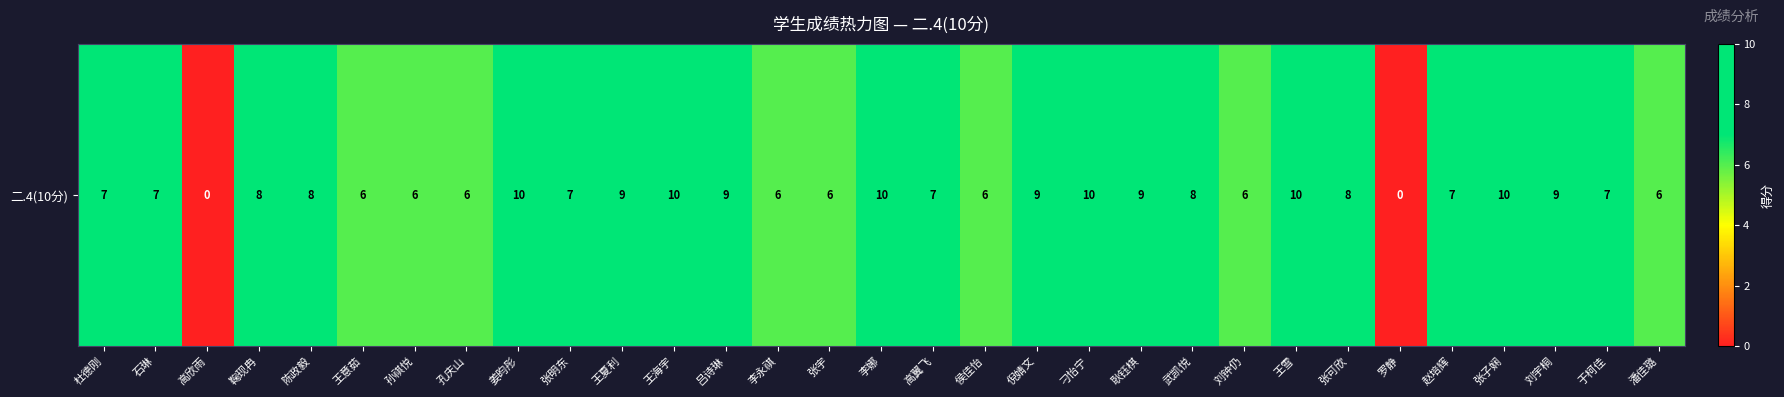

At which label is the value closest to 5?

王意茹